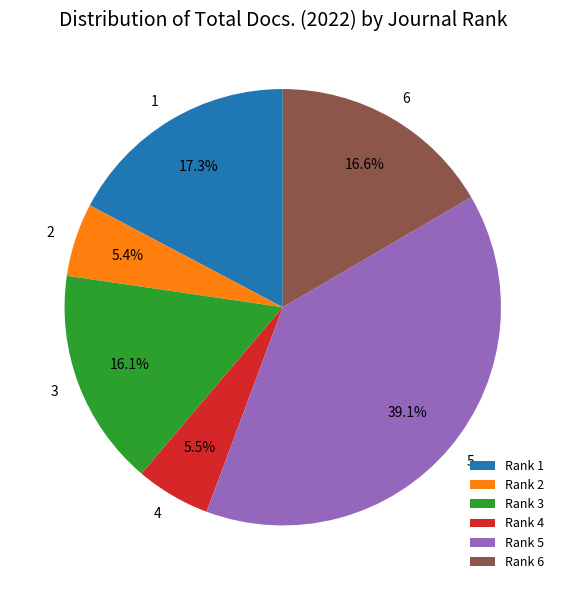

Which category has the biggest portion of the pie?

Rank 5